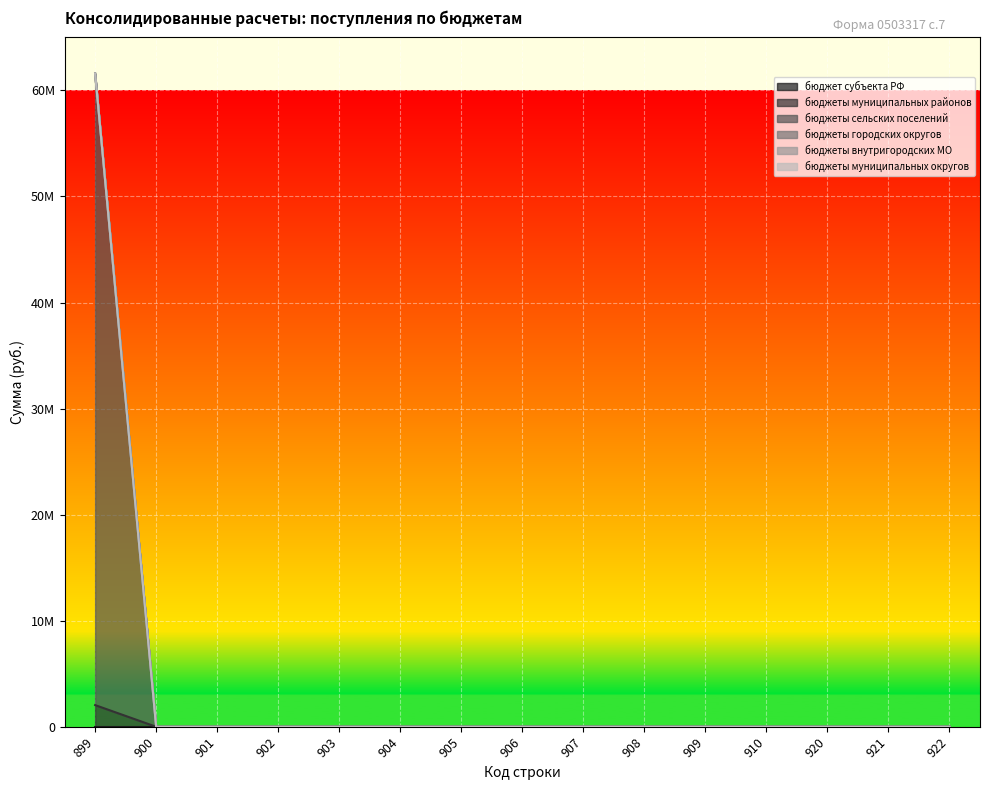

How many data points in бюджеты муниципальных районов are above 0?

1